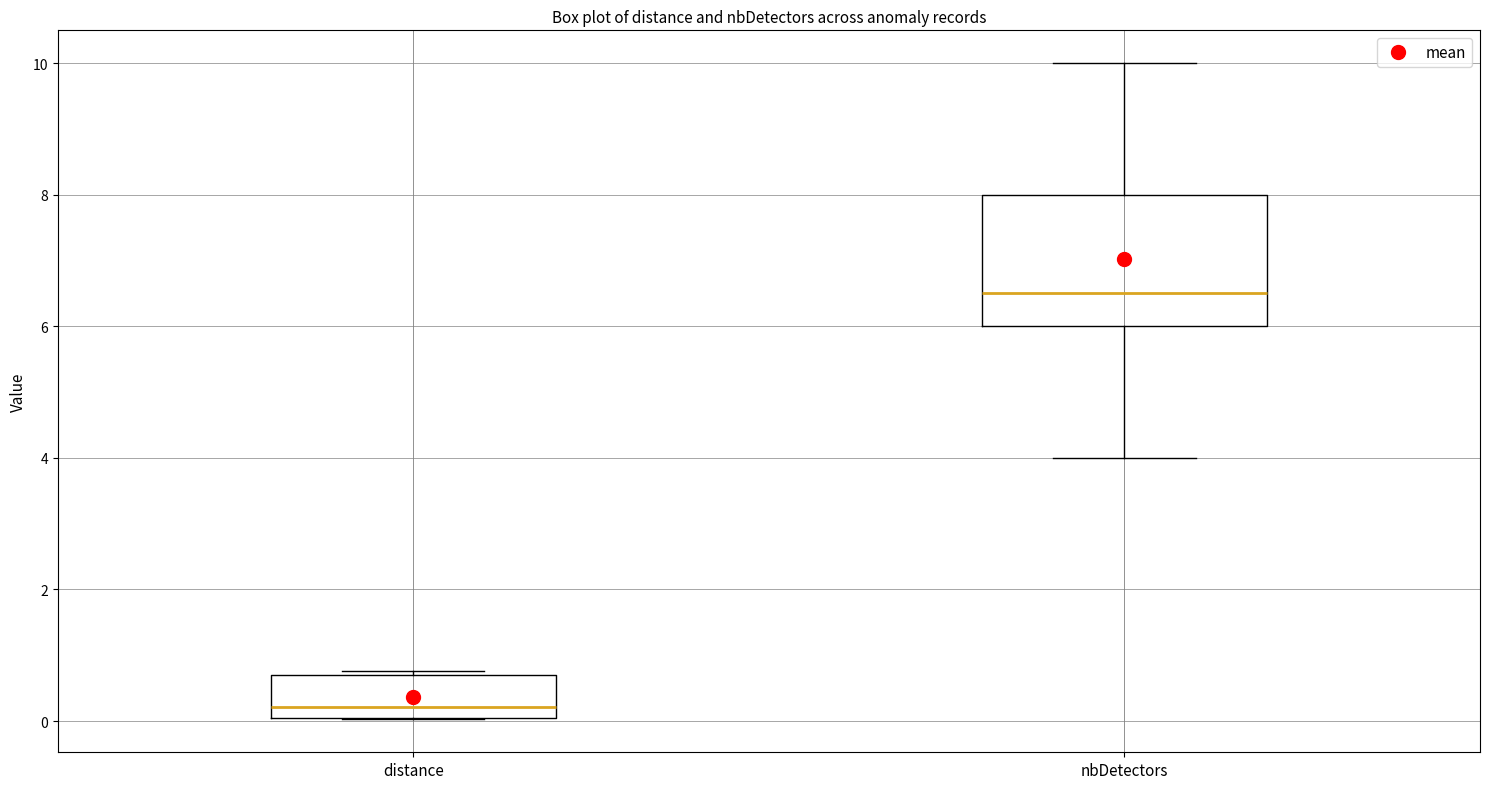

Comparing the boxes themselves (not the whiskers), which one is the tallest?

nbDetectors